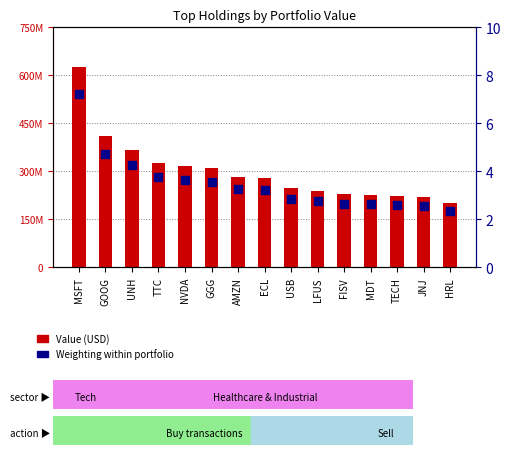

Is the value of Weighting (%) at UNH greater than the value of Value at GOOG?

No